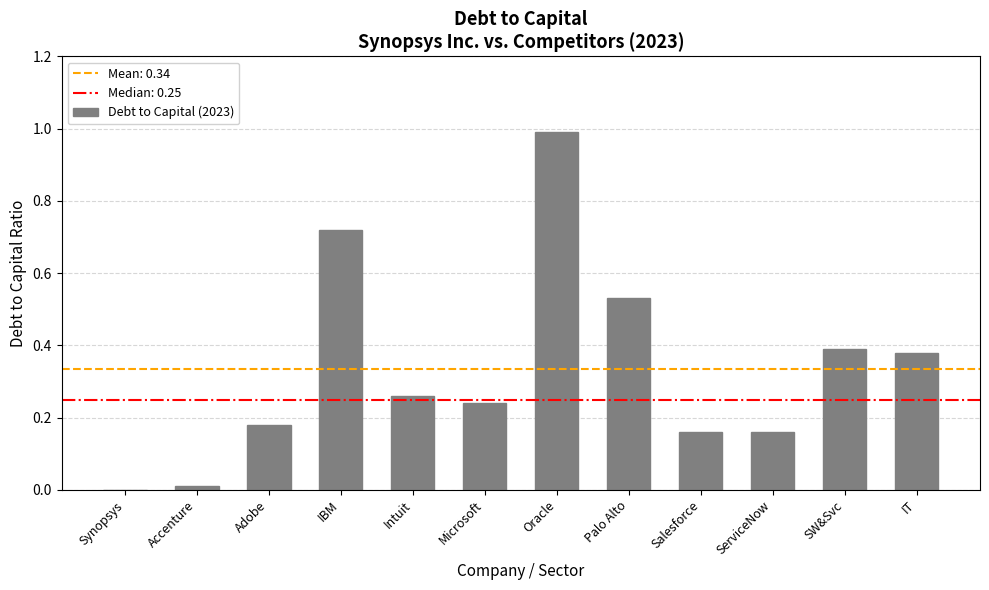

Which category has the highest value across all series?

Oracle